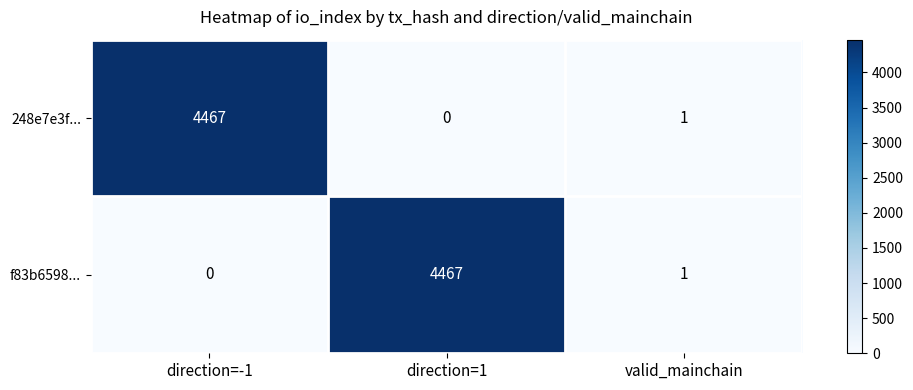

Where does the 248e7e3f... series first go above 1?

direction=-1